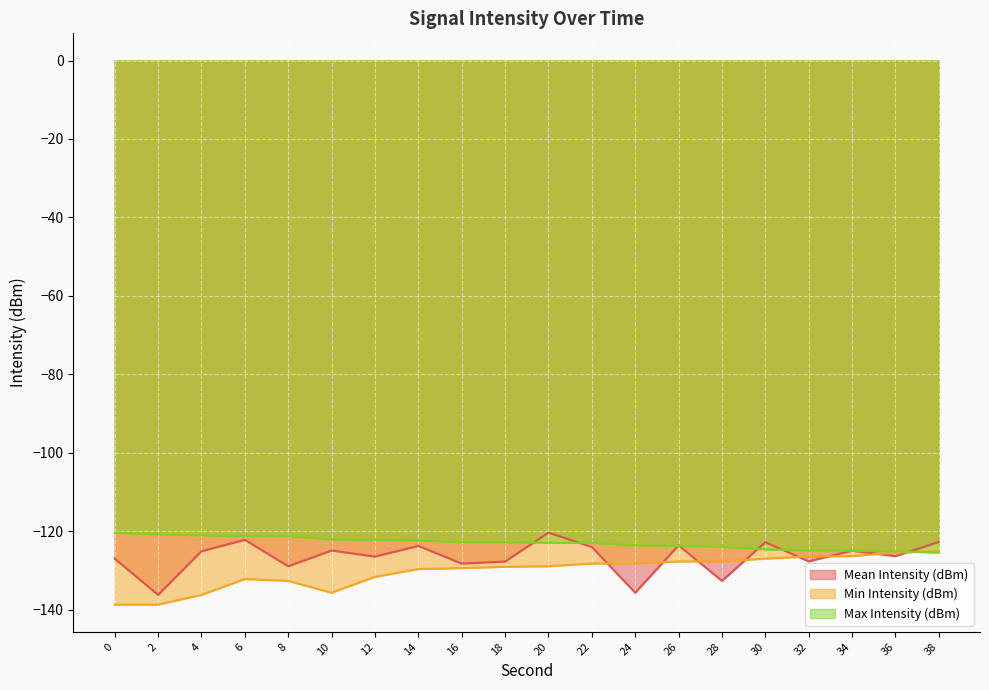

At which category is the sum across all series the highest?

20